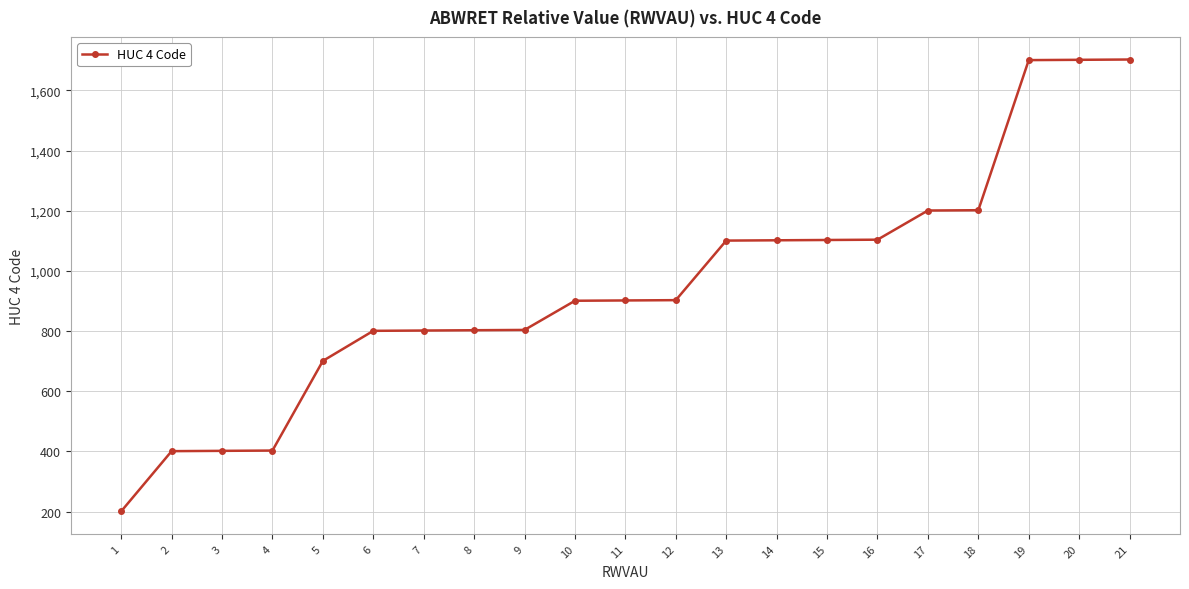

What is the average value?

950